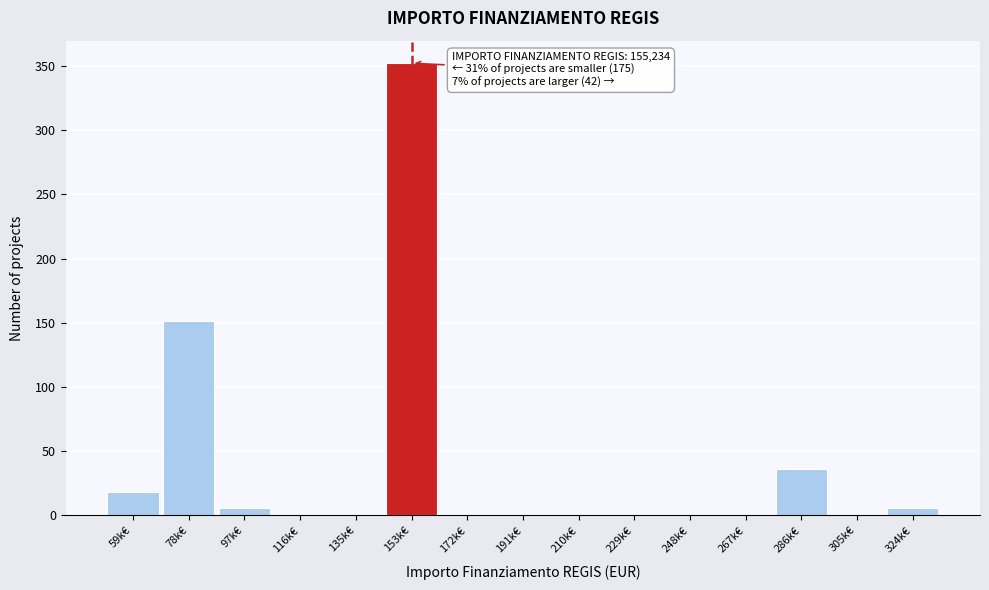

Reading right to left, extract all data points from this chart.

324k€=6	305k€=0	286k€=36	267k€=0	248k€=0	229k€=0	210k€=0	191k€=0	172k€=0	153k€=352	135k€=0	116k€=0	97k€=6	78k€=151	59k€=18